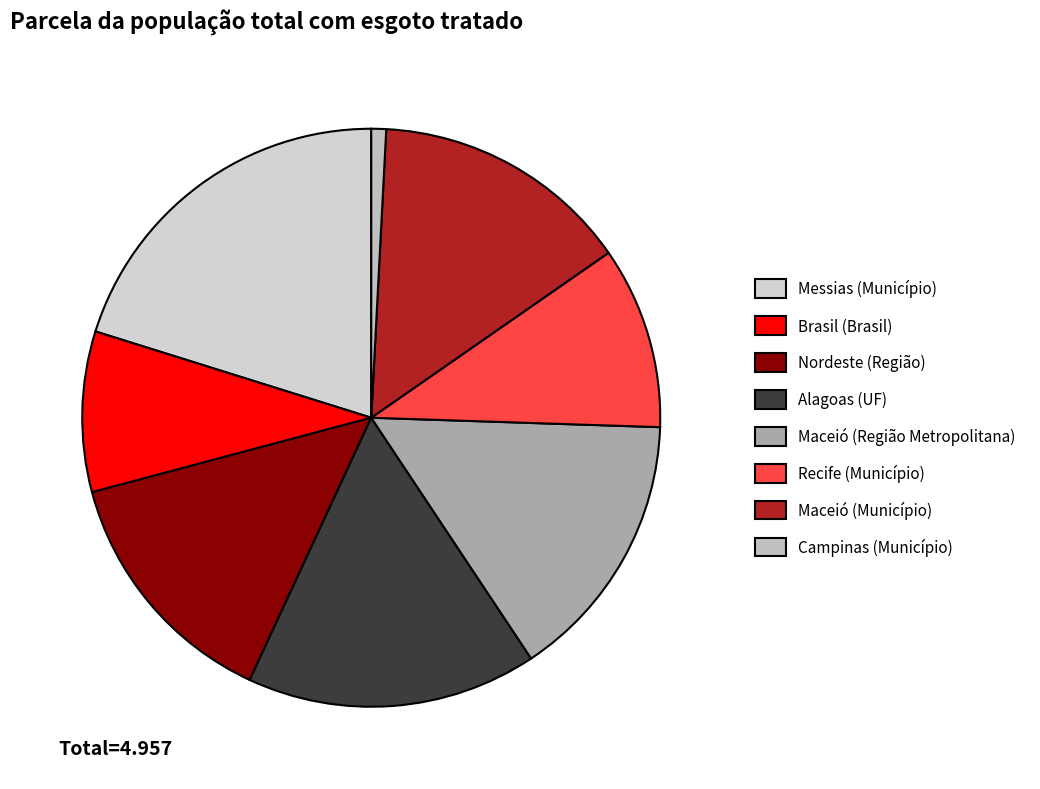

Is the sum of Maceió (Região Metropolitana) and Alagoas (UF) greater than half?

No